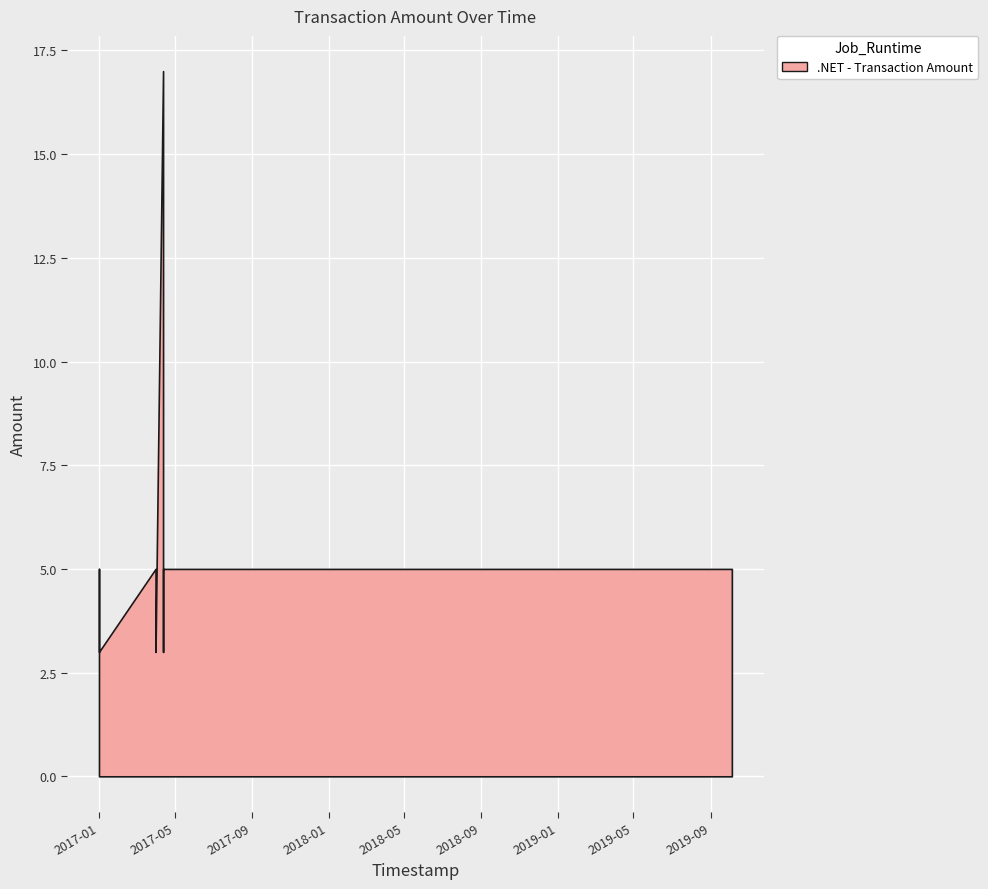

Reading left to right, what are all the values shown in this chart?

0.0	3.0	5.0	3.0	3.0	5.0	3.0	17.0	5.0	3.0	5.0	5.0